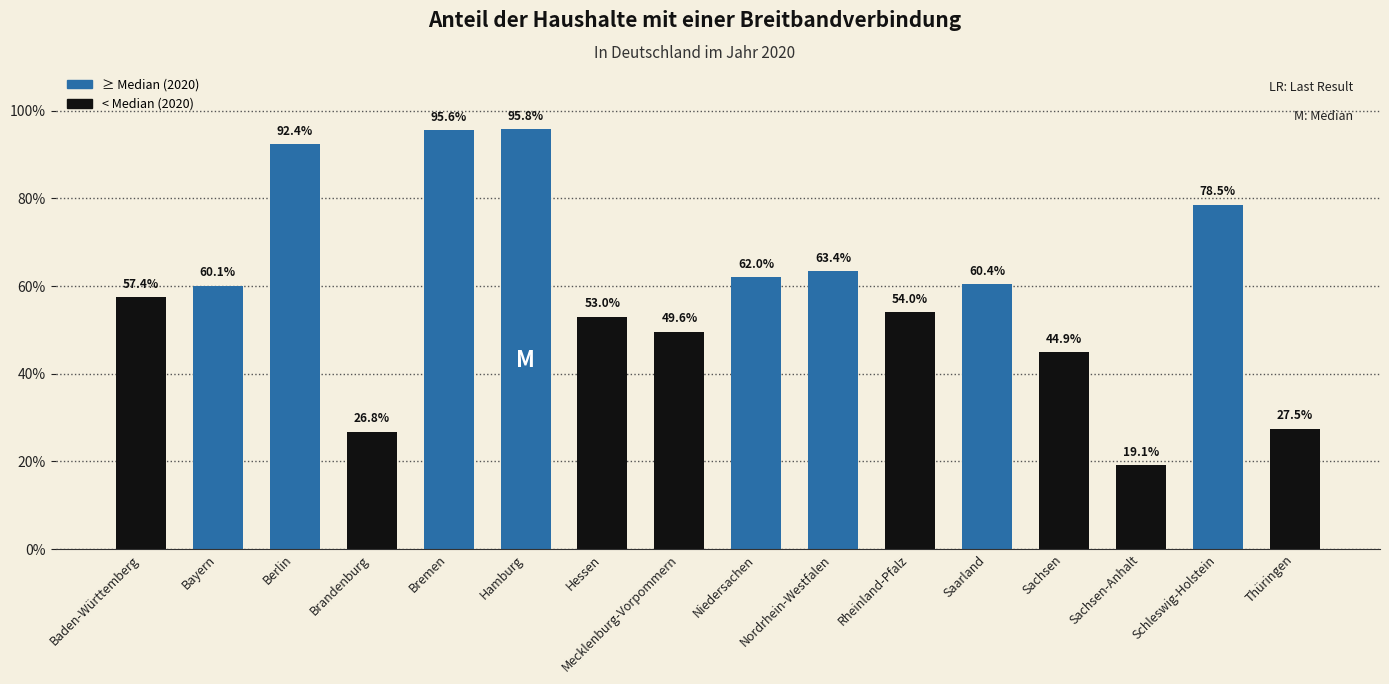

The chart shows a value of 0.6 at Bayern. True or false?

True